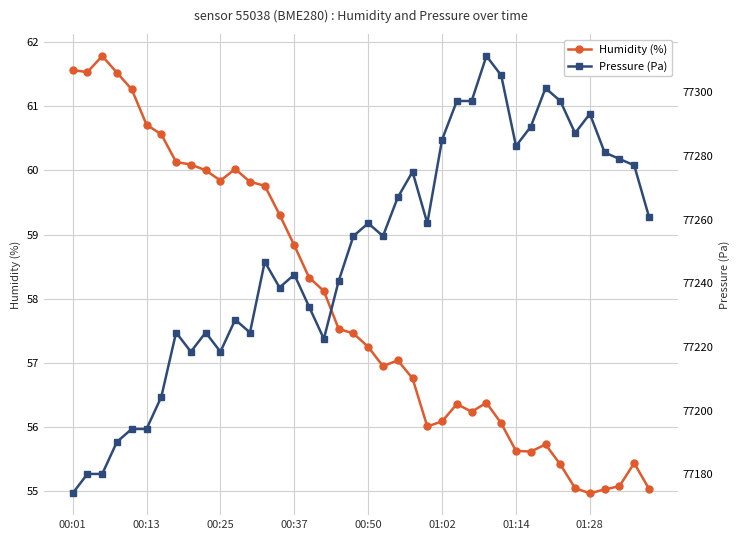

What is the sum of all Pressure (Pa) values?

3089994.9